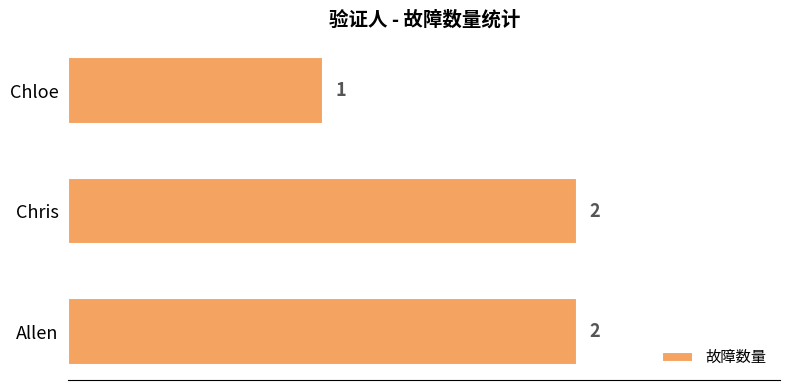

The value at Chris is 2. True or false?

True